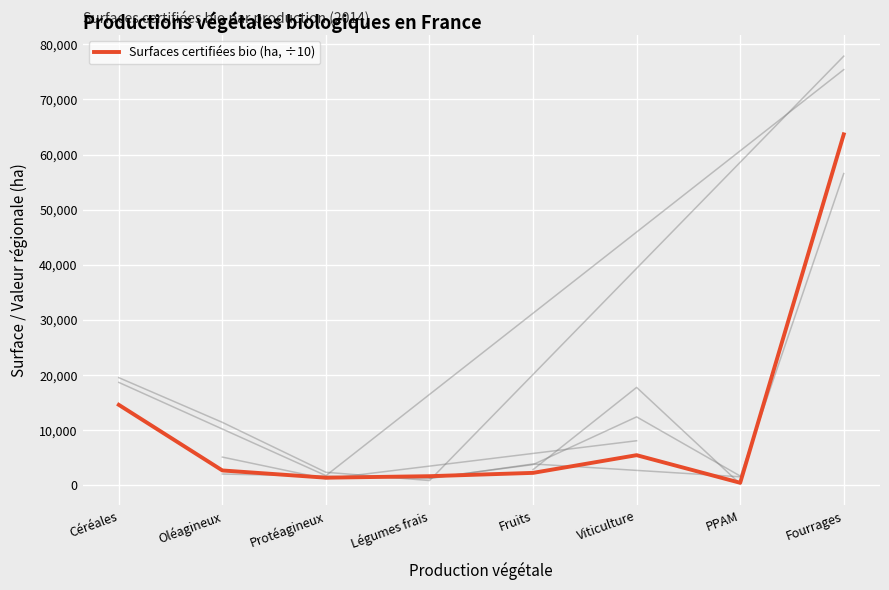

Which label corresponds to the smallest value in the chart?

PPAM